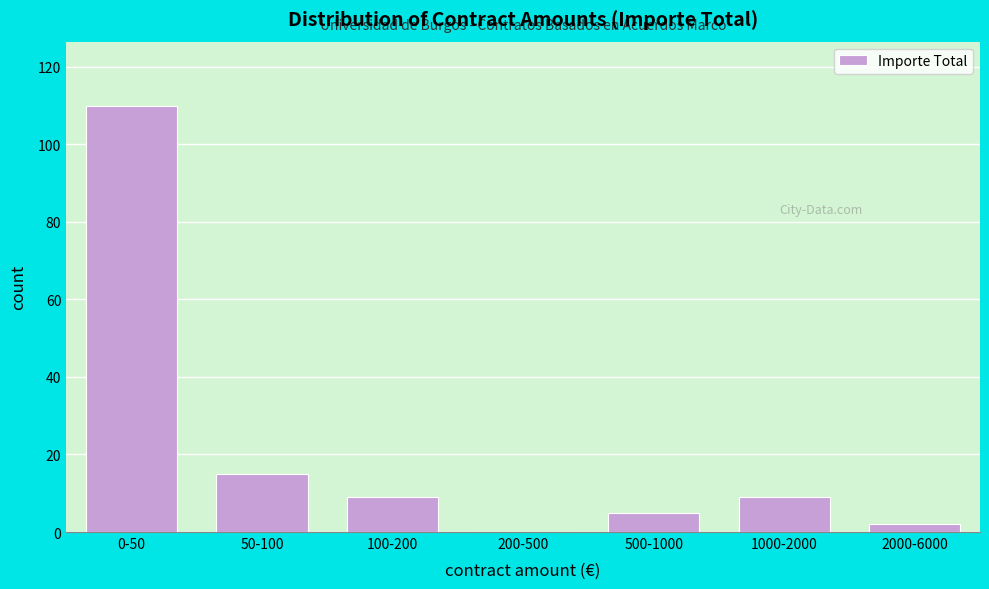

Reading left to right, transcribe all the data shown in this chart.

0-50=110	50-100=15	100-200=9	200-500=0	500-1000=5	1000-2000=9	2000-6000=2